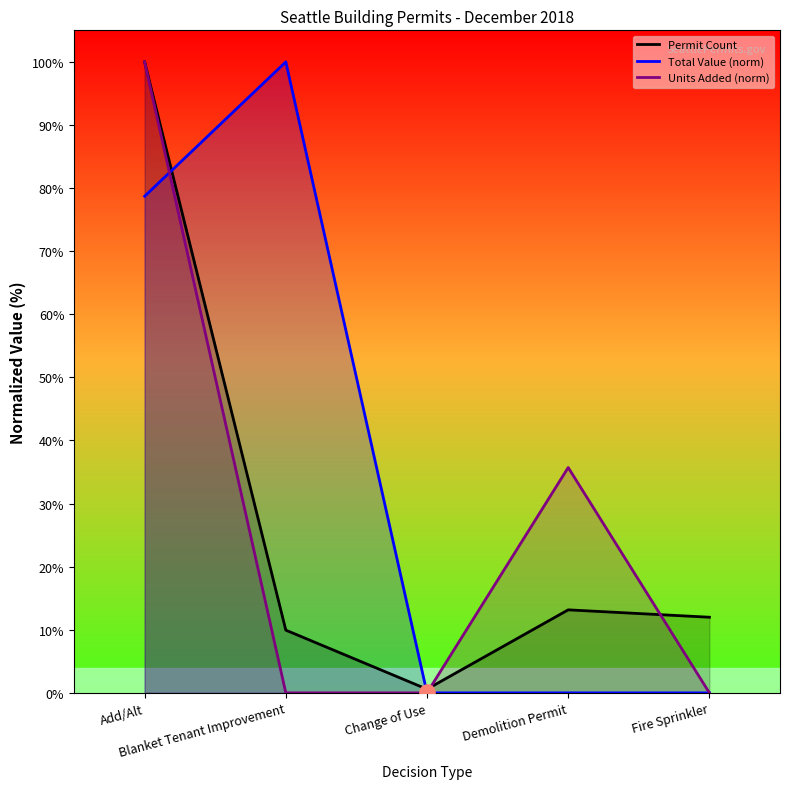

Is the value of Total Value at Blanket Tenant Improvement greater than the value of Units Added at Demolition Permit?

Yes